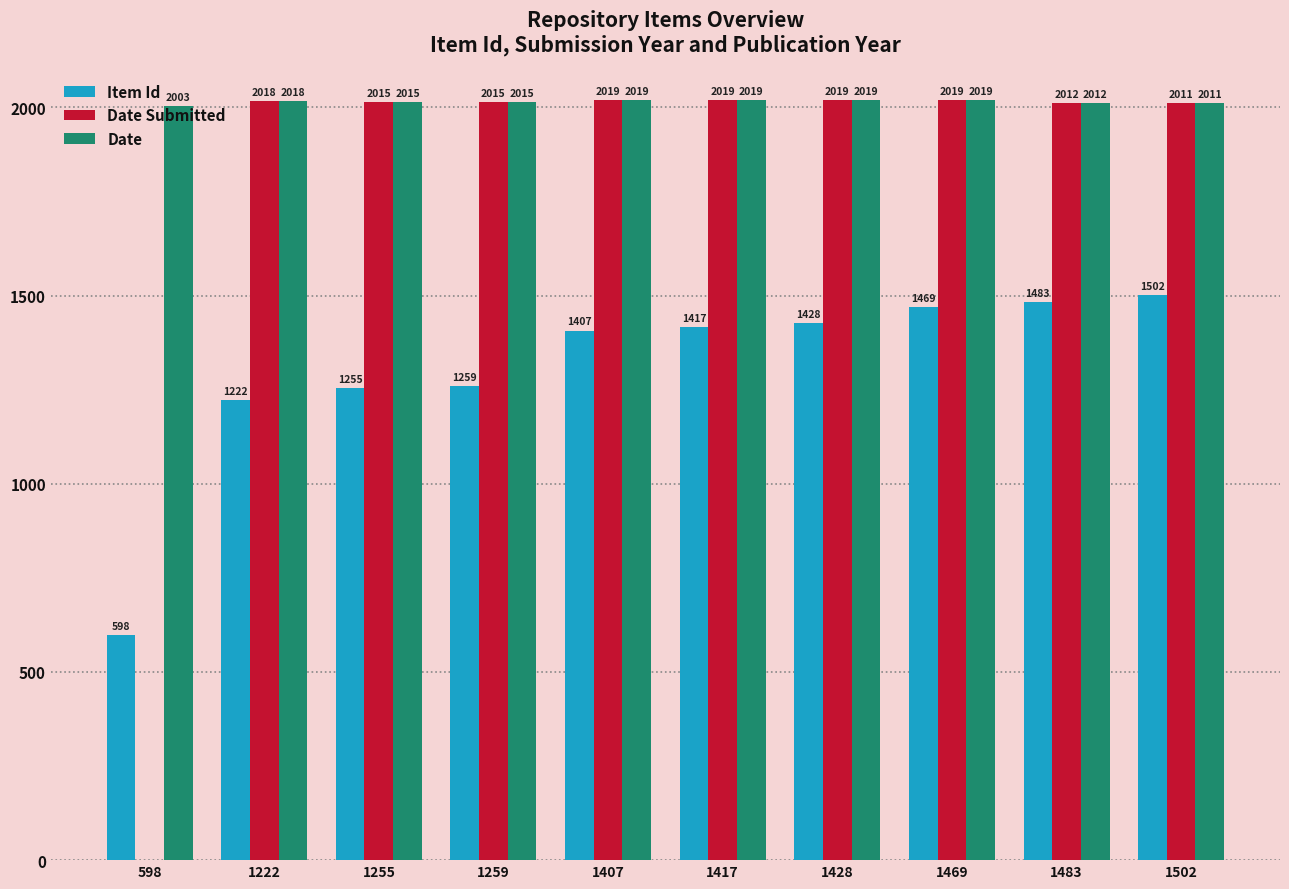

Between 598 and 1428, which series saw the biggest shift?

Date Submitted